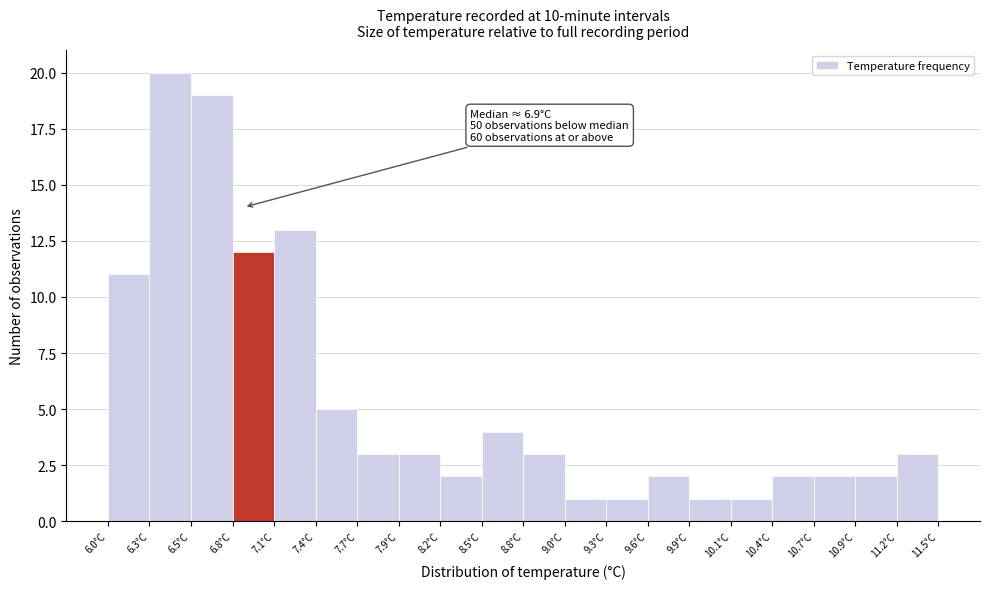

Over which range of the x-axis is the bar tallest?

6.275 to 6.550